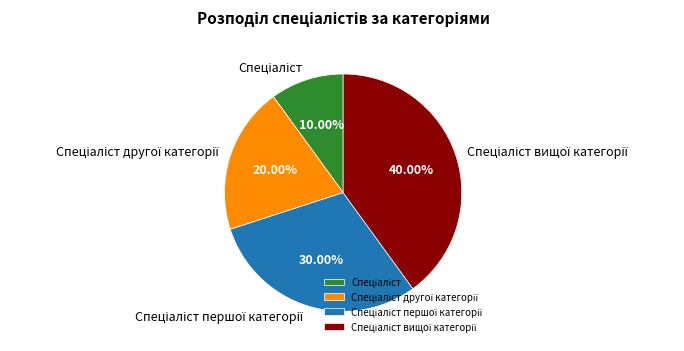

Is there any slice that represents more than half of the pie?

No